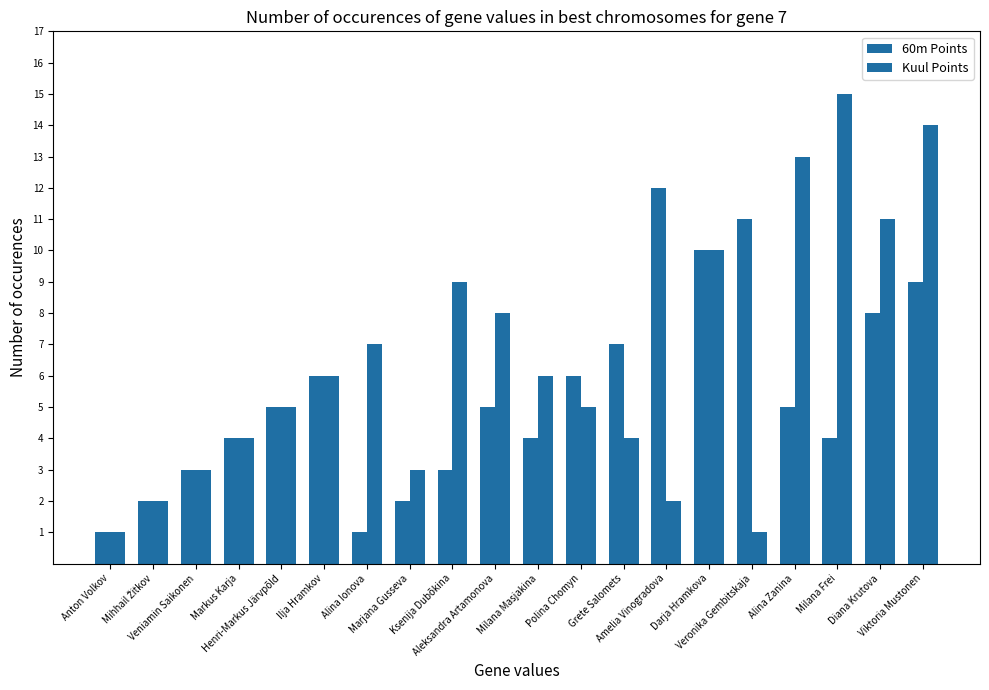

Reading right to left, transcribe all the data shown in this chart.

60m Points: 9	8	4	5	11	10	12	7	6	4	5	3	2	1	6	5	4	3	2	1
Kuul Points: 14	11	15	13	1	10	2	4	5	6	8	9	3	7	6	5	4	3	2	1